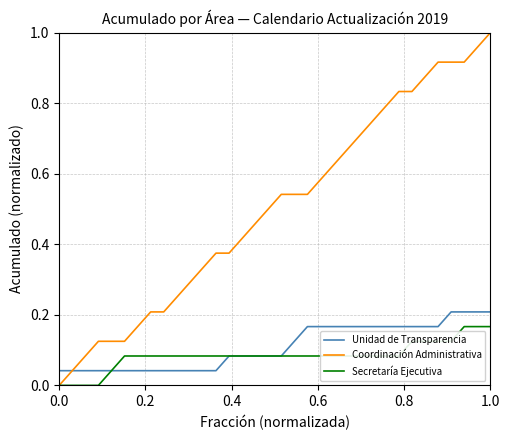

Which series has the largest total across all categories?

Coordinación Administrativa